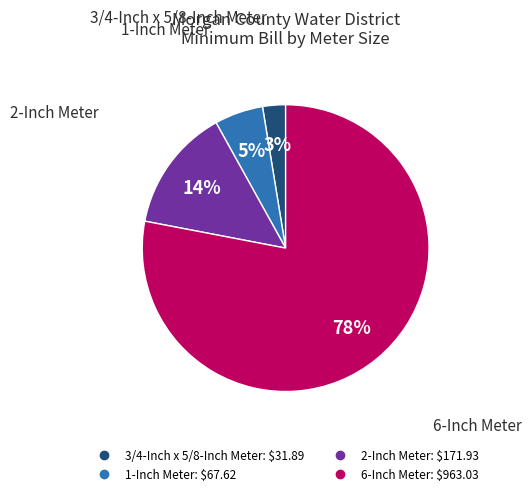

How many slices are in this pie chart?

4